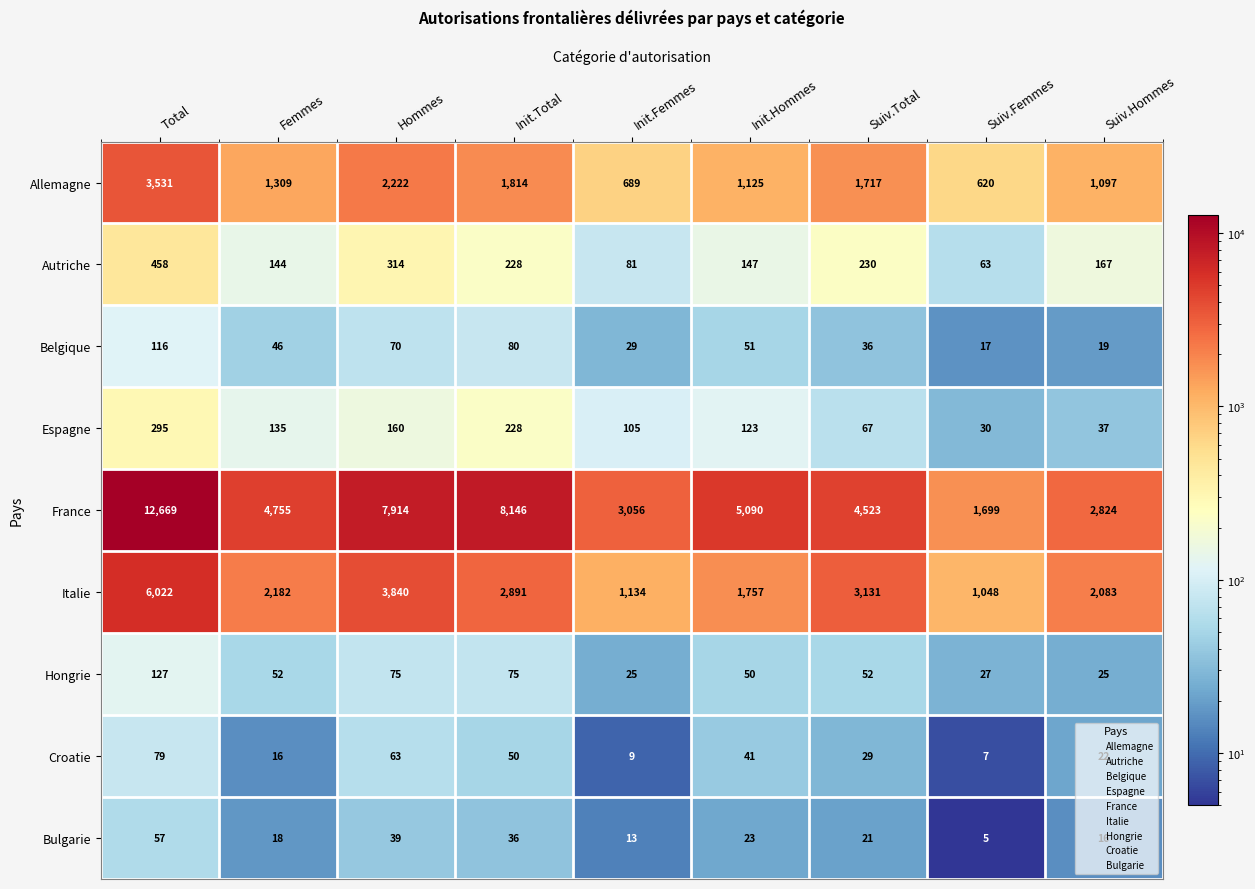

Which series has the widest spread of values?

France